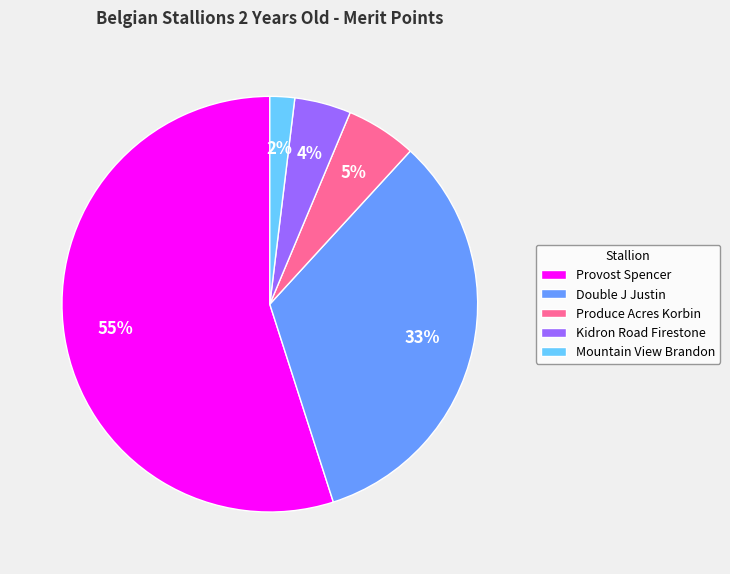

Which has a higher value, Kidron Road Firestone or Mountain View Brandon?

Kidron Road Firestone